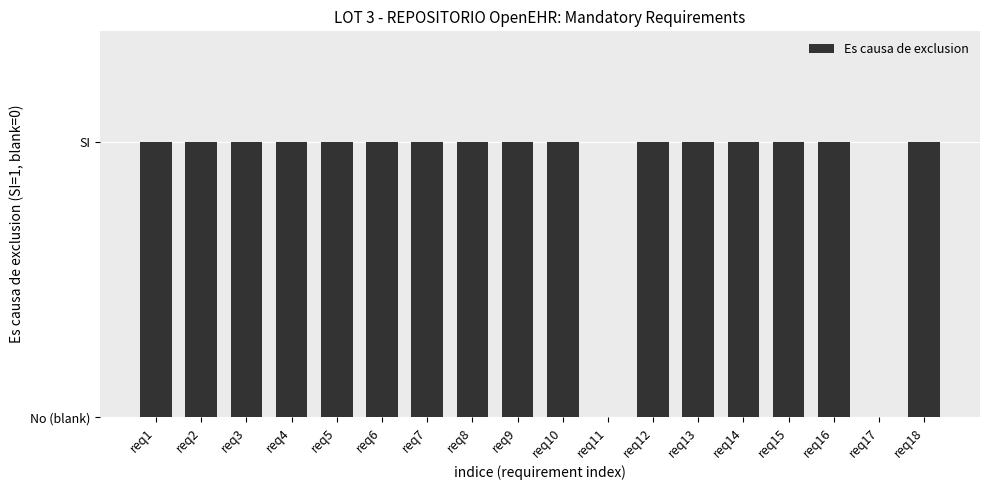

Rank the categories by value from highest to lowest.

req1, req2, req3, req4, req5, req6, req7, req8, req9, req10, req12, req13, req14, req15, req16, req18, req11, req17